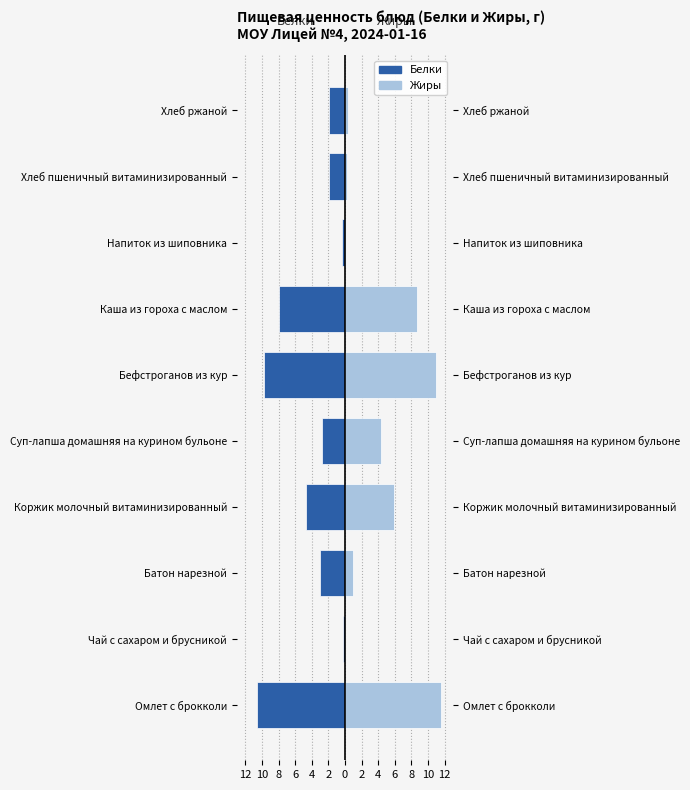

How many series are shown in this chart?

2